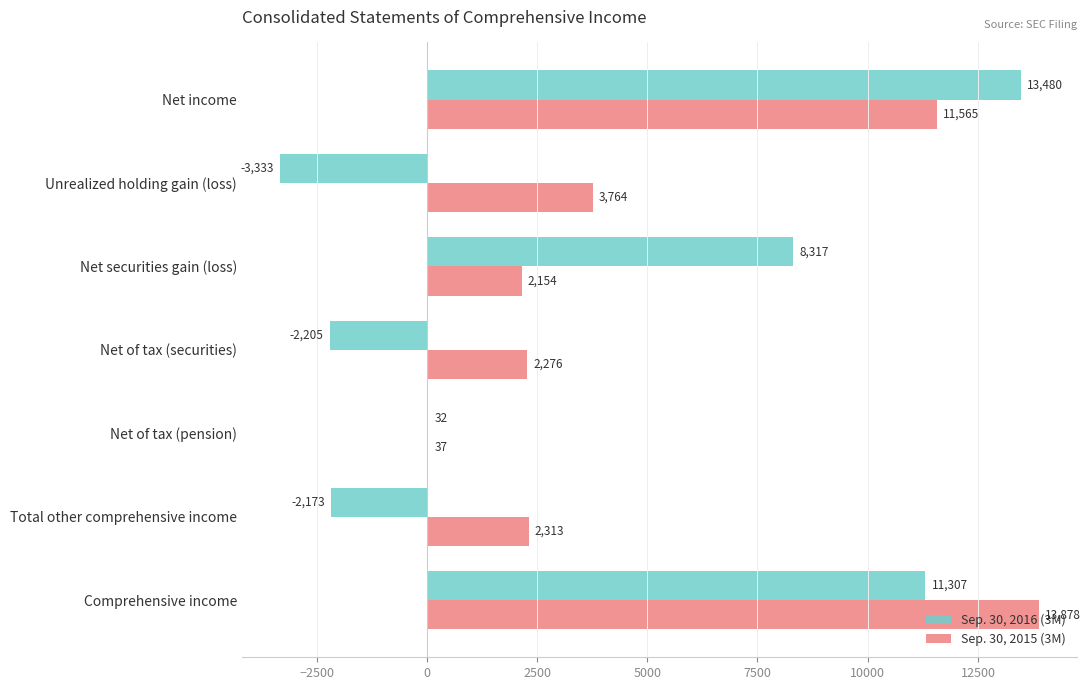

What is the sum of the Sep. 30, 2016 (3M) values at Net of tax (securities) and Unrealized holding gain (loss)?

-5538